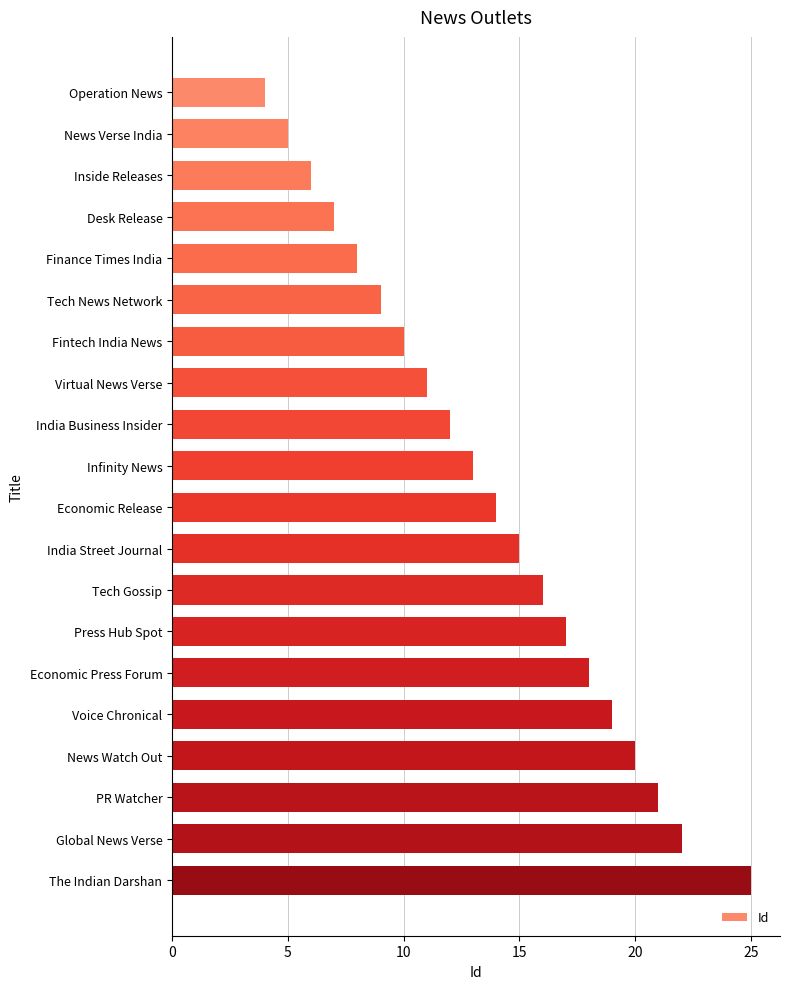

What is the change in value from Economic Press Forum to Global News Verse?

+4